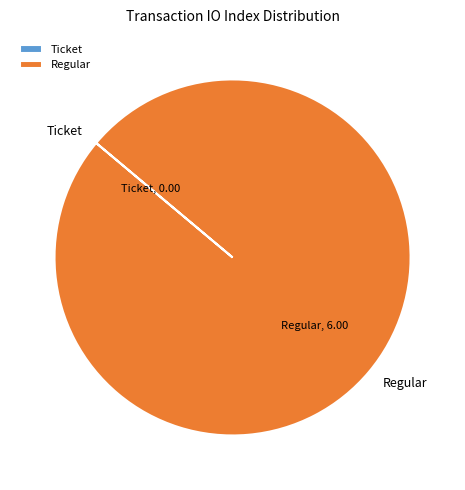

Which category accounts for the majority?

Regular